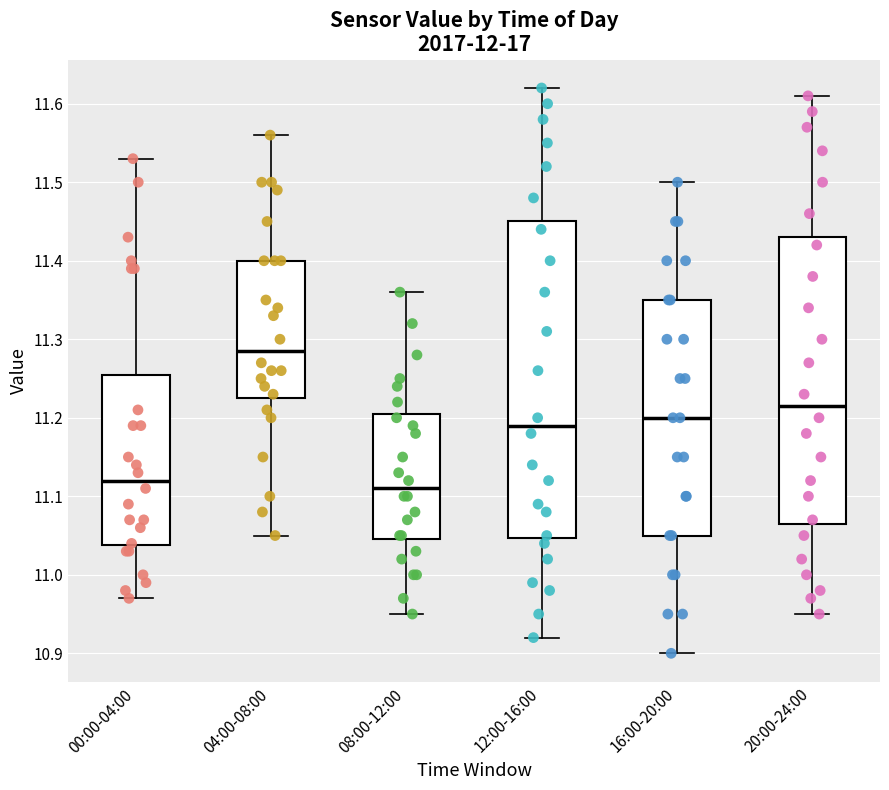

Comparing the boxes themselves (not the whiskers), which one is the tallest?

12:00-16:00